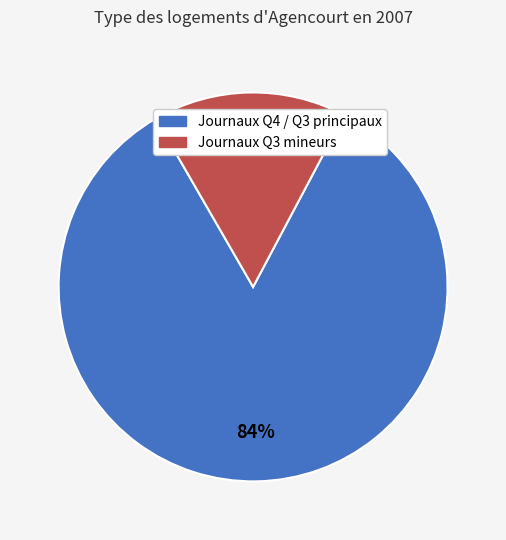

Does any single category account for the majority?

Yes